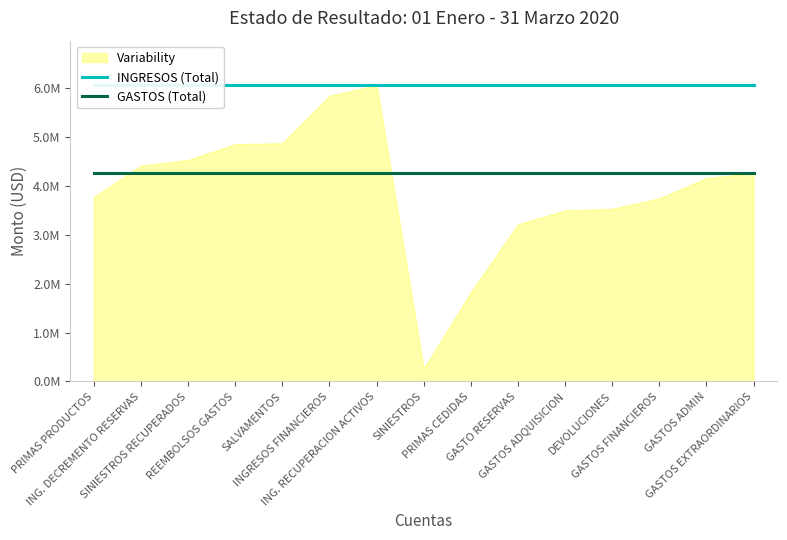

What position from the left is GASTOS ADQUISICION?

11